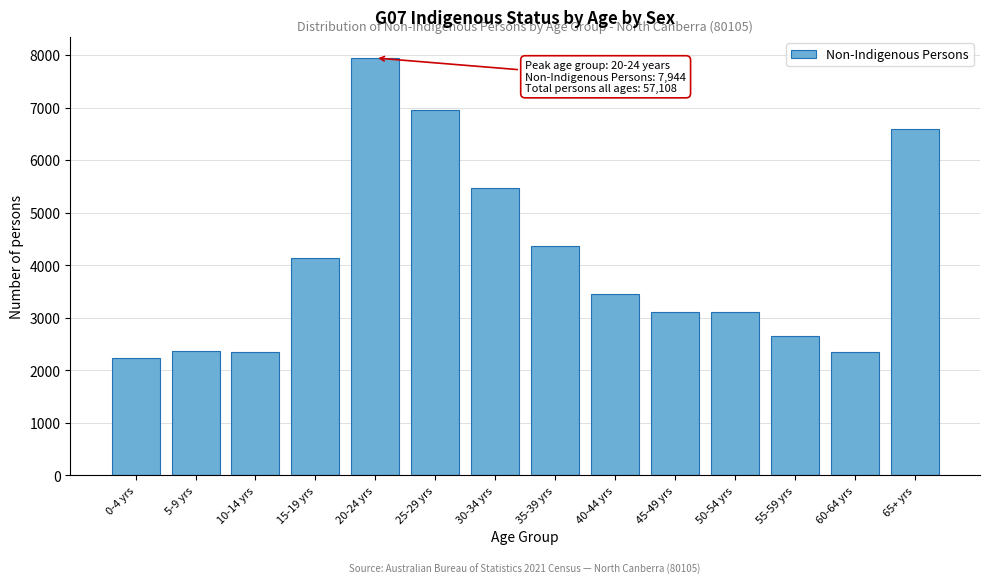

What is the average value?

4079